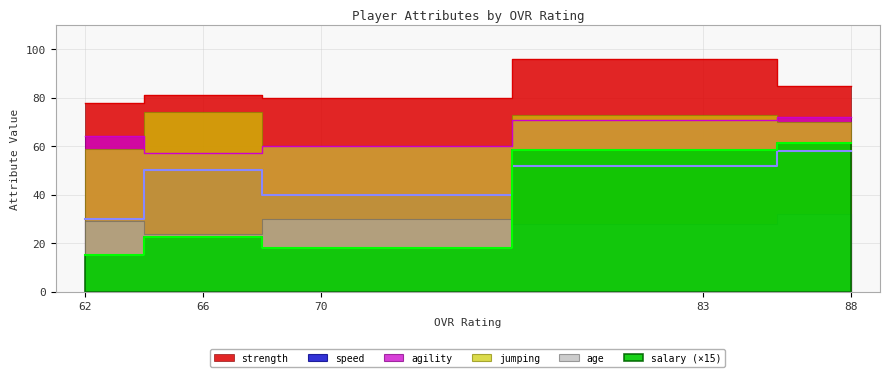

Which series has the largest range (max minus min)?

salary